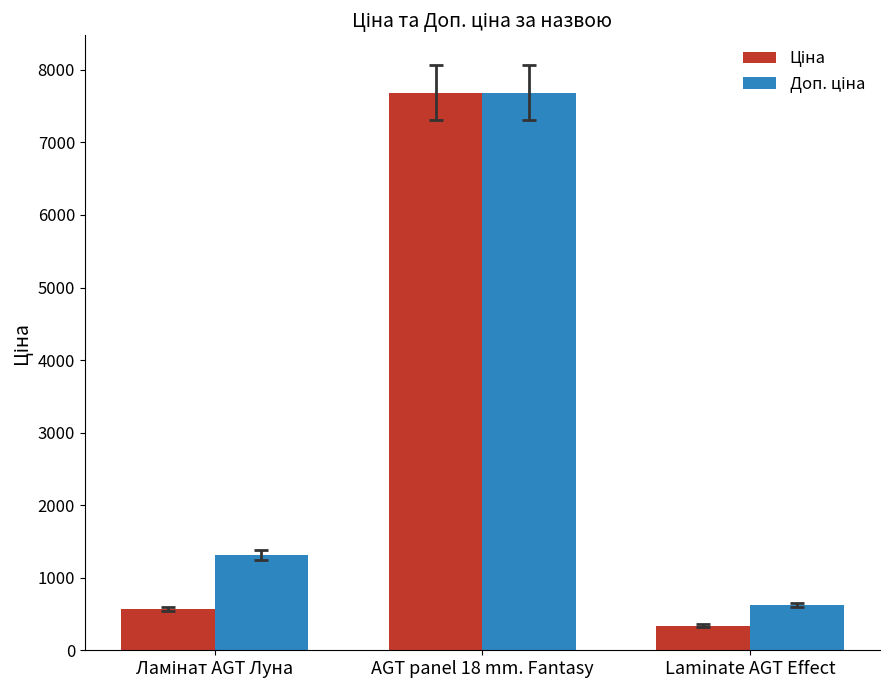

At which category is the sum across all series the highest?

AGT panel 18 mm. Fantasy